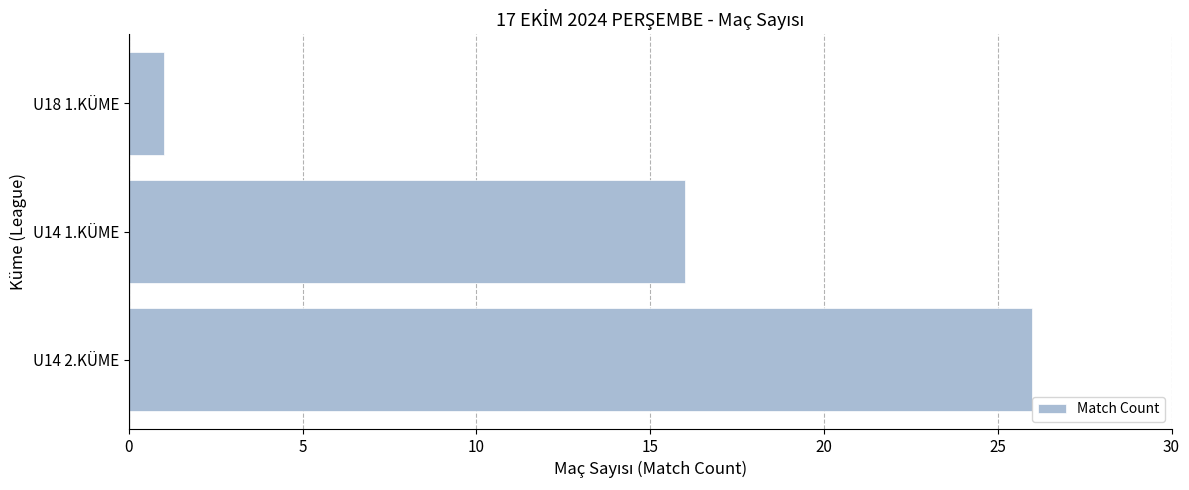

Rank the categories by value from lowest to highest.

U18 1.KÜME, U14 1.KÜME, U14 2.KÜME